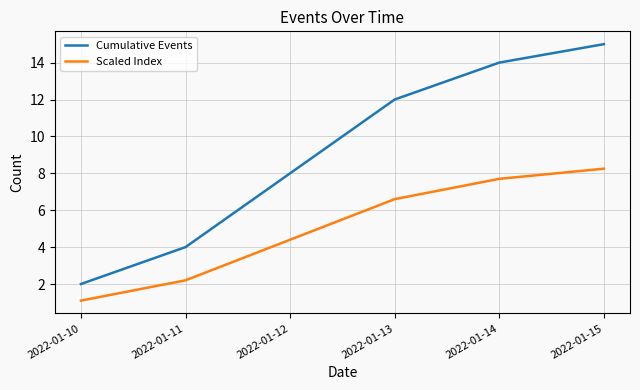

True or false: Scaled Index and Cumulative Events cross at least once.

False